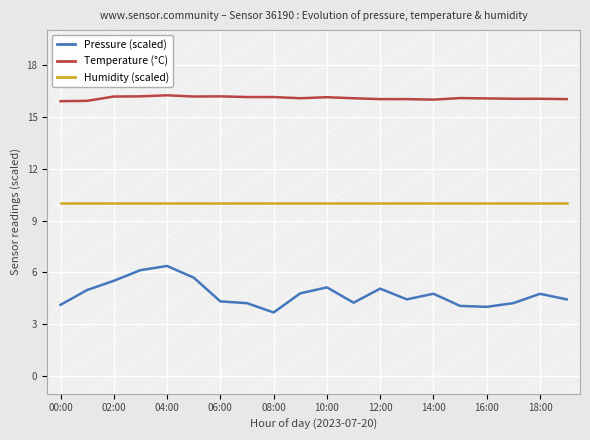

List the series in order of their overall mean, lowest first.

Pressure (scaled), Humidity (scaled), Temperature (°C)